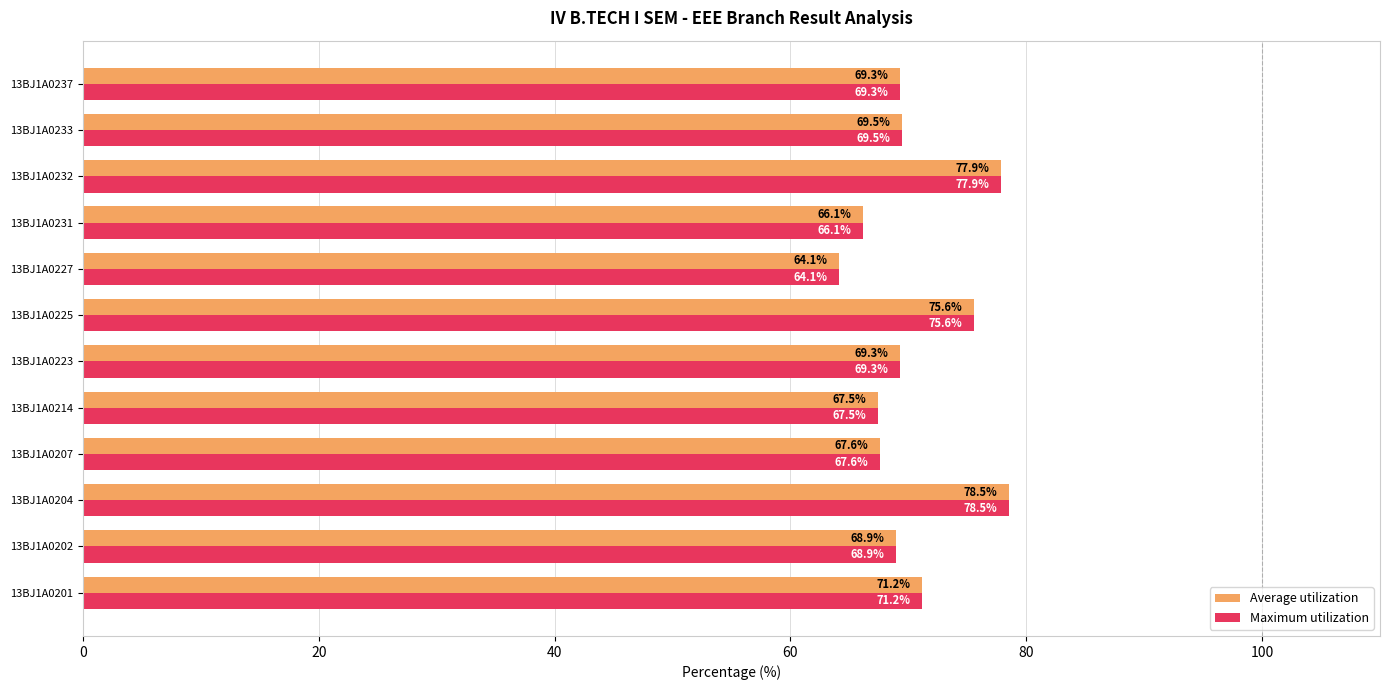

What is the average value of the Maximum utilization series?

70.5